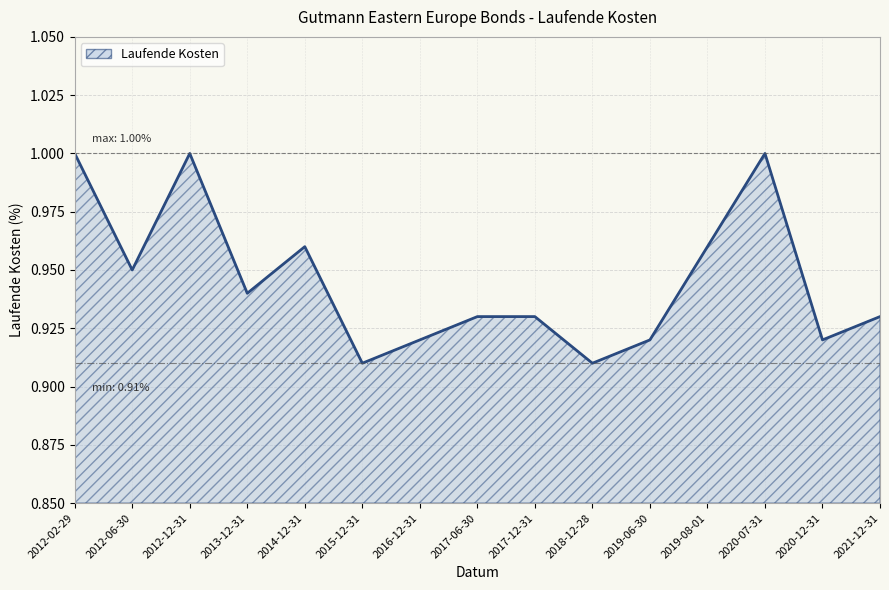

What is the change in value from 2017-06-30 to 2020-07-31?

+0.1